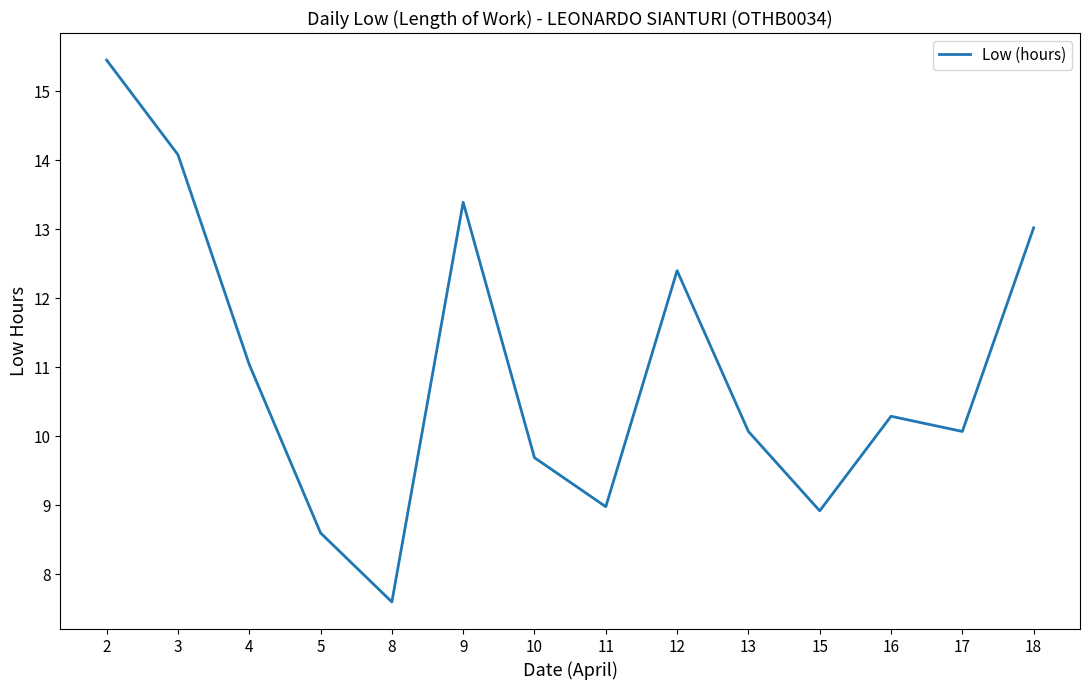

The value at 4 is 15.3. True or false?

False